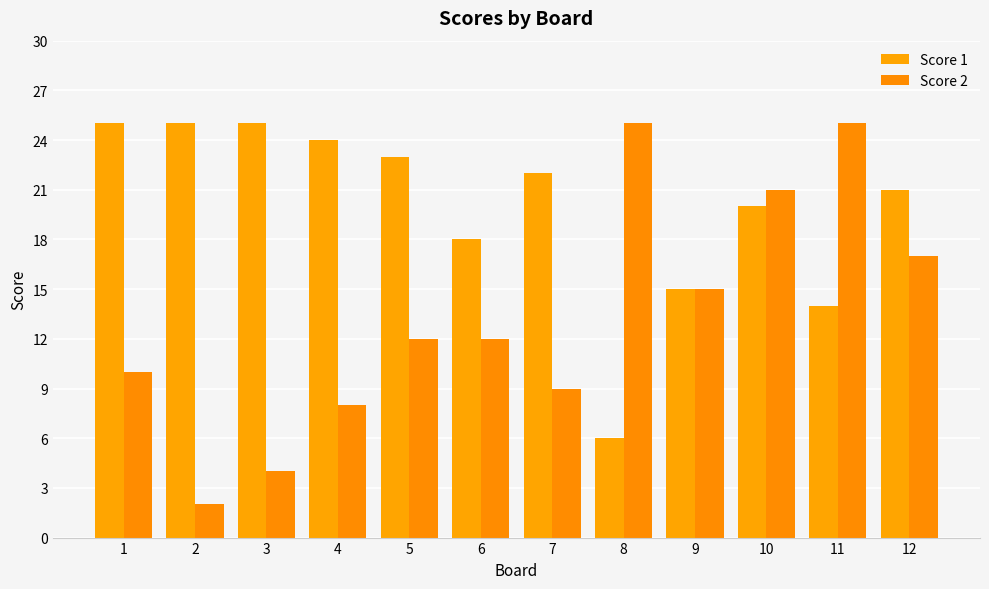

What is the minimum value for Score 1?

6